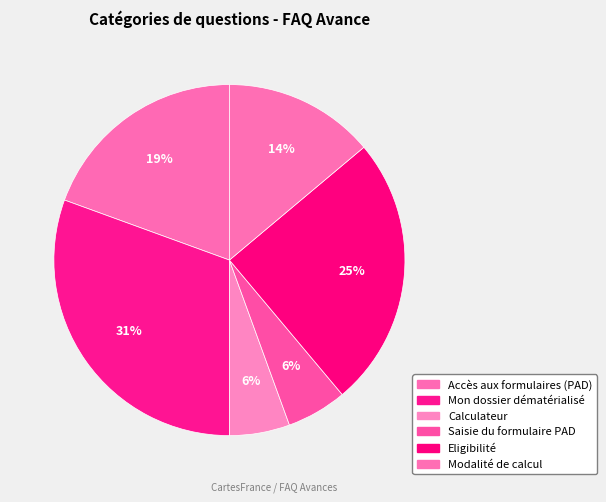

Count the number of slices in the pie.

6